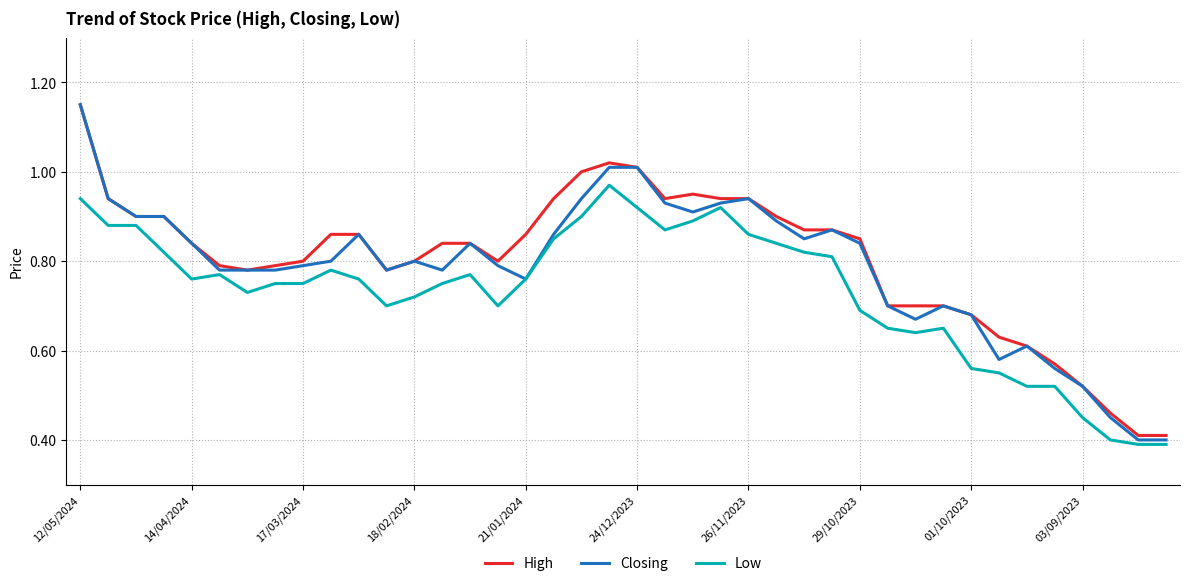

Which series has the widest spread of values?

Closing